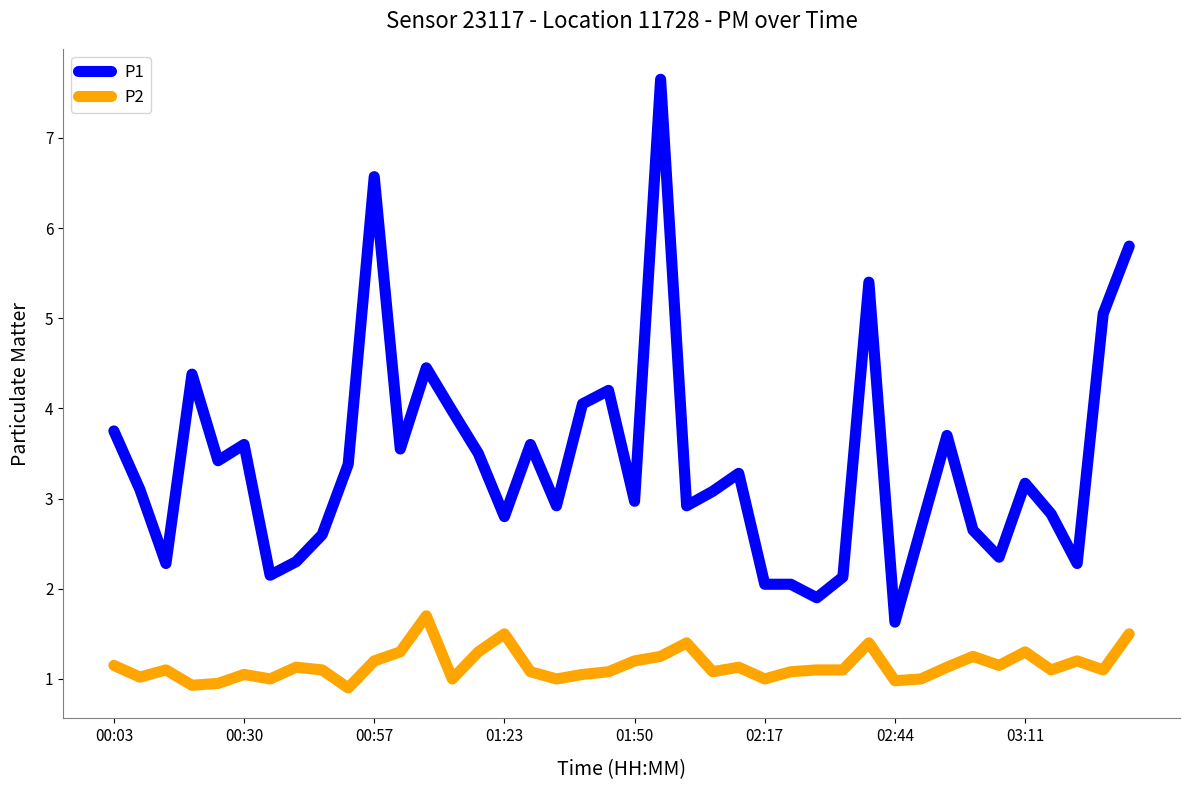

List the series in order of their peak value, highest first.

P1, P2